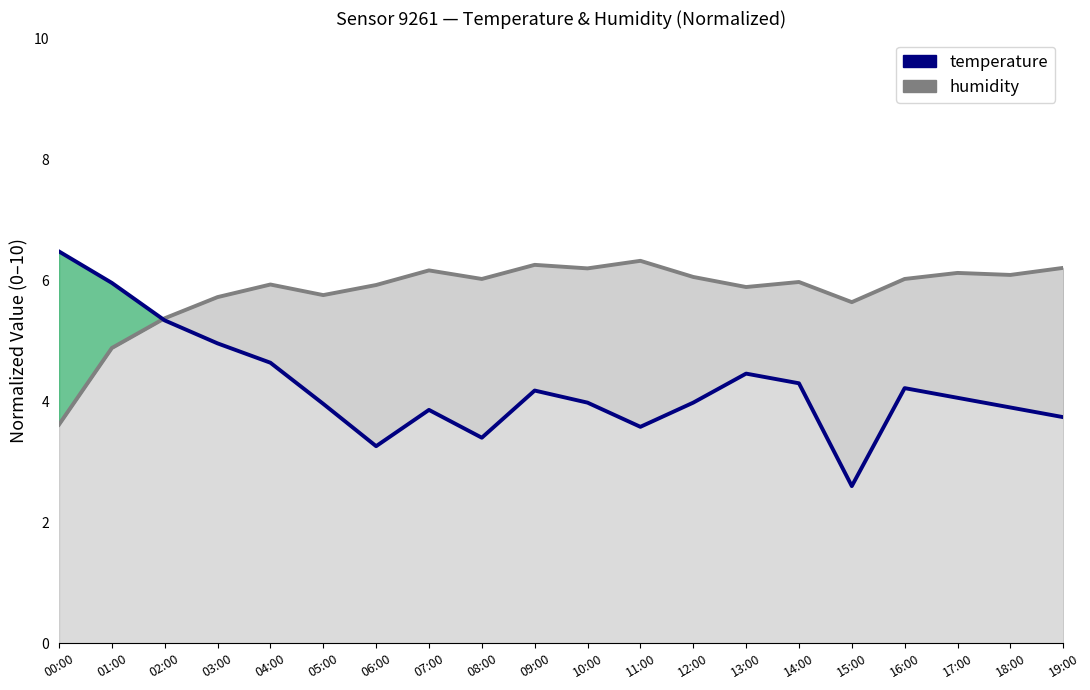

How many lines are shown in the chart?

2